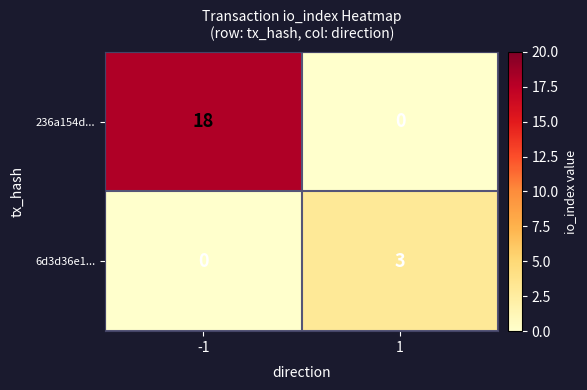

What is the highest value of the 6d3d36e1... series?

3